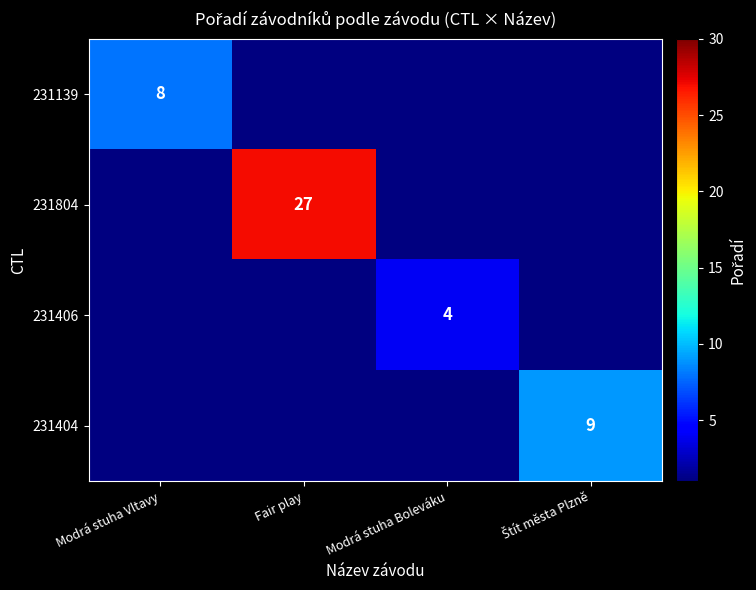

The value of 231139 at Modrá stuha Vltavy is 4. True or false?

False